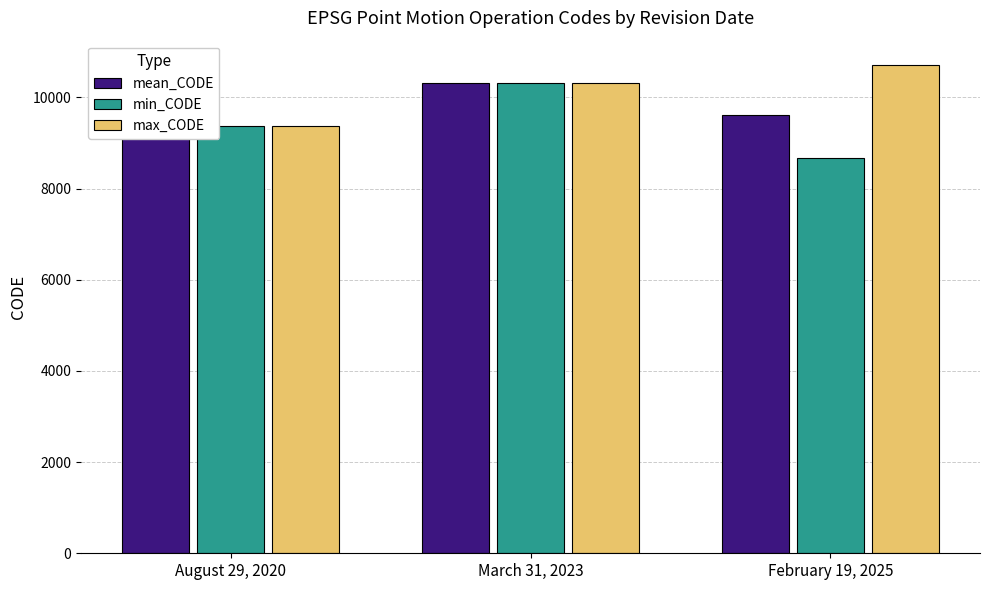

How many bars are there in total?

9